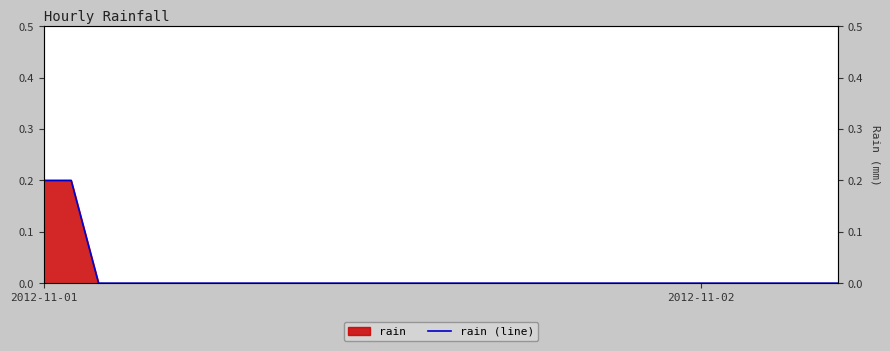

At which category does the chart reach its peak across all series?

2012-11-01